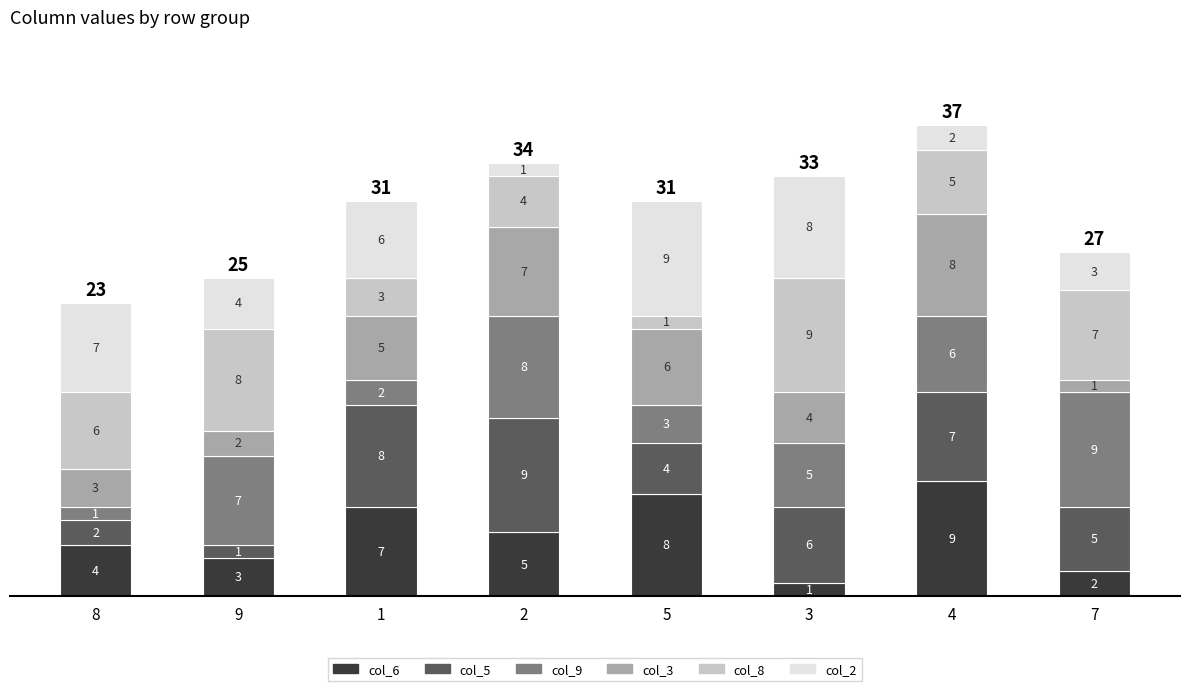

Does the chart contain any negative values?

No